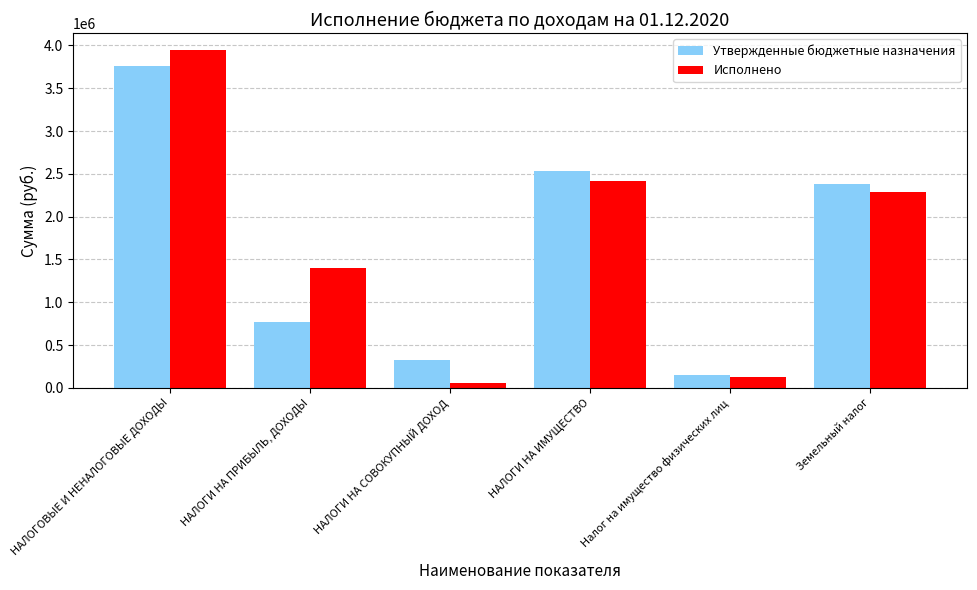

Which series has the widest spread of values?

Исполнено